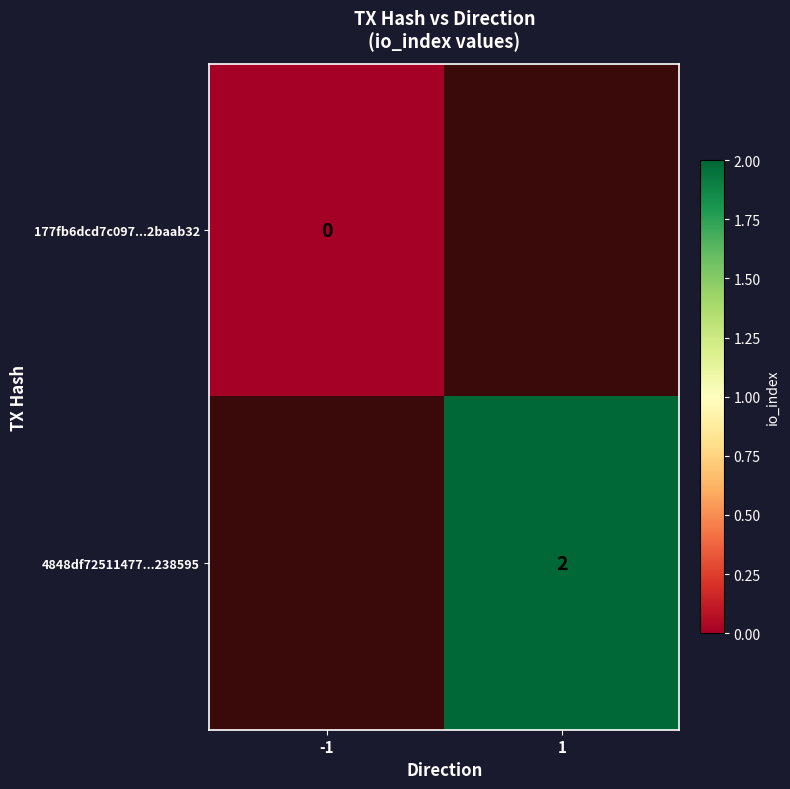

The 4848df72511477...238595 series shows 2 at 1. True or false?

True